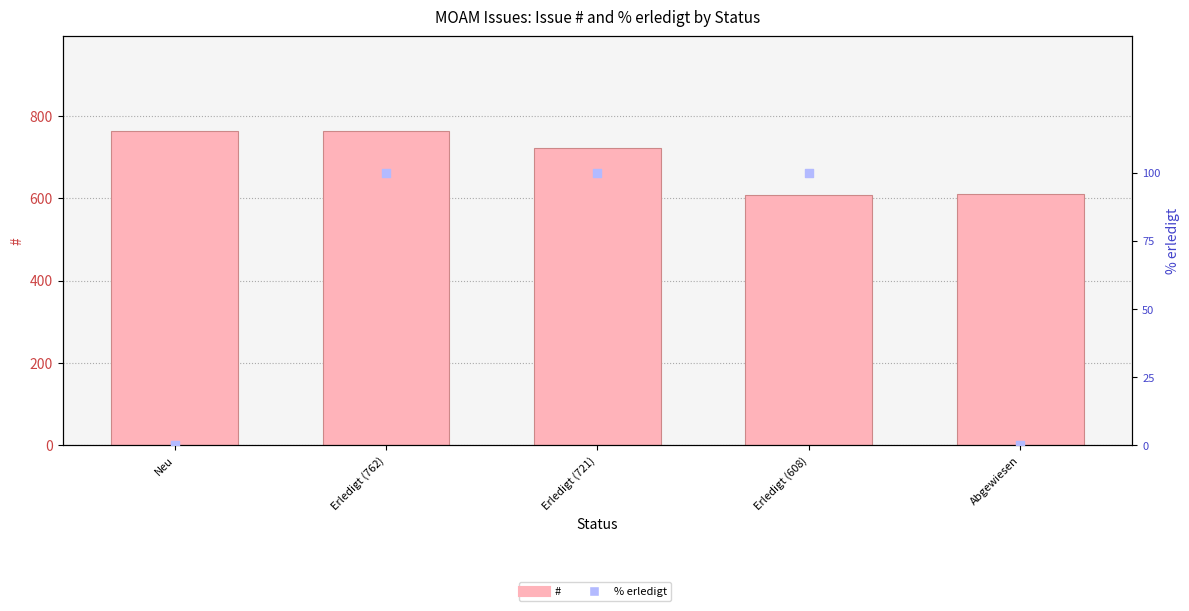

At which category is the sum across all series the highest?

Erledigt (762)